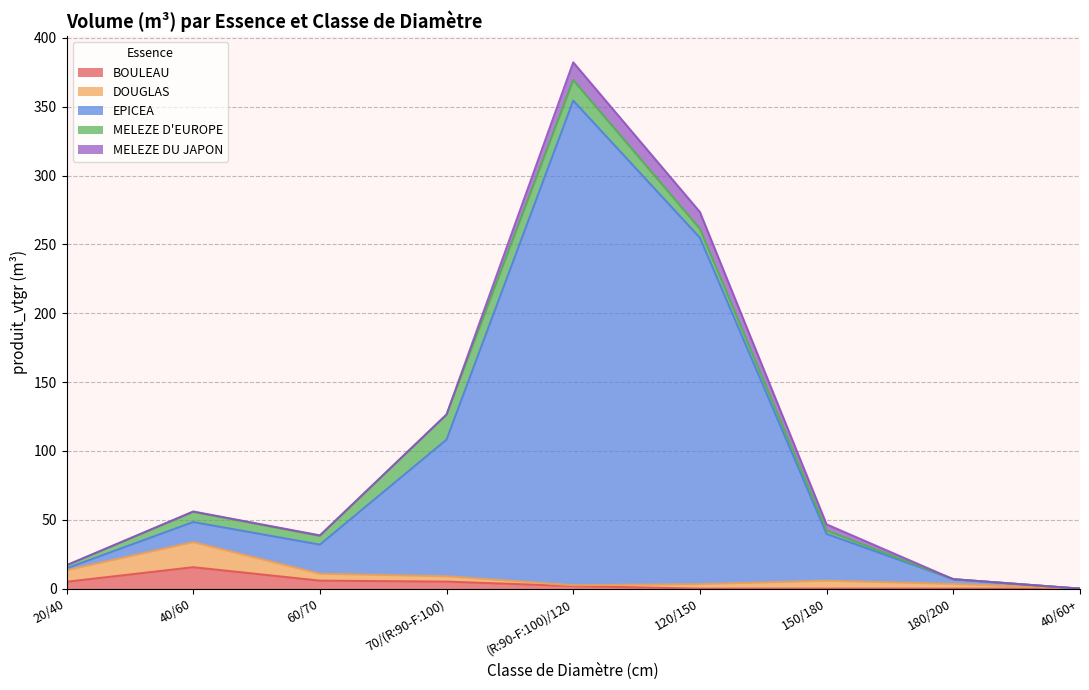

At which category does DOUGLAS reach its first local peak?

40/60